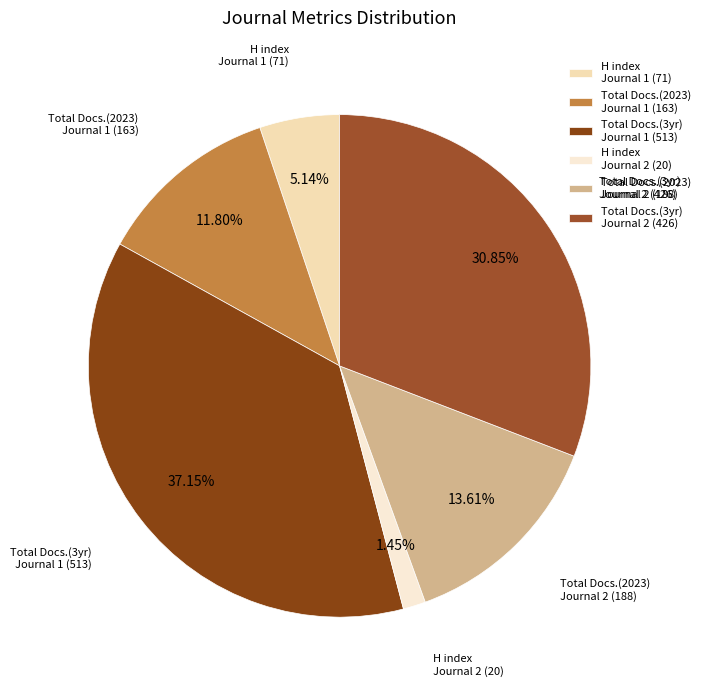

Which has a higher value, Total Docs.(3yr) Journal 2 (426) or Total Docs.(2023) Journal 2 (188)?

Total Docs.(3yr) Journal 2 (426)